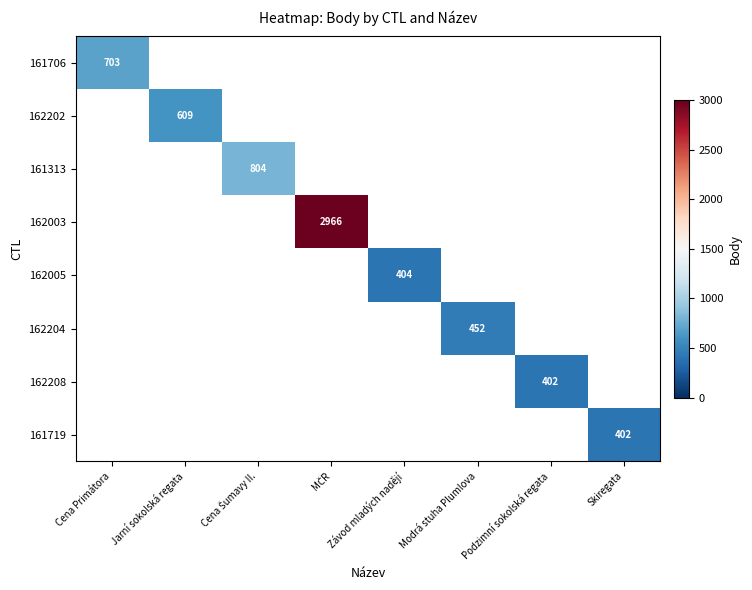

Is the value of 161313 at Jarní sokolská regata greater than the value of 161706 at MČR?

No